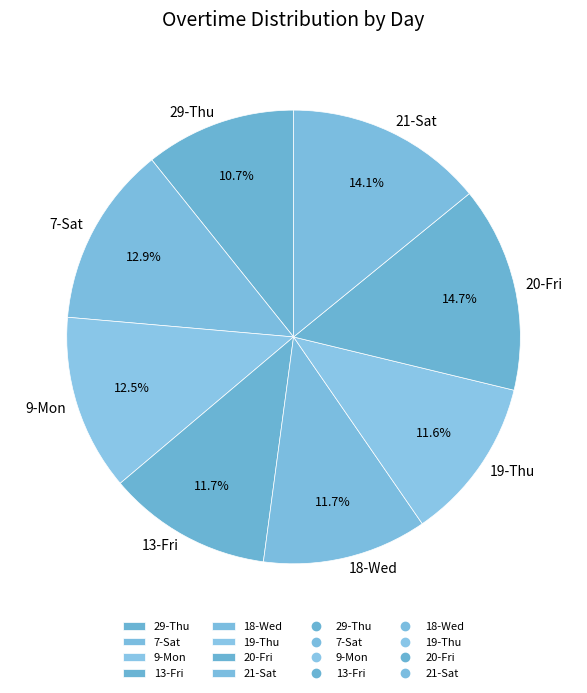

Which has a higher value, 9-Mon or 20-Fri?

20-Fri